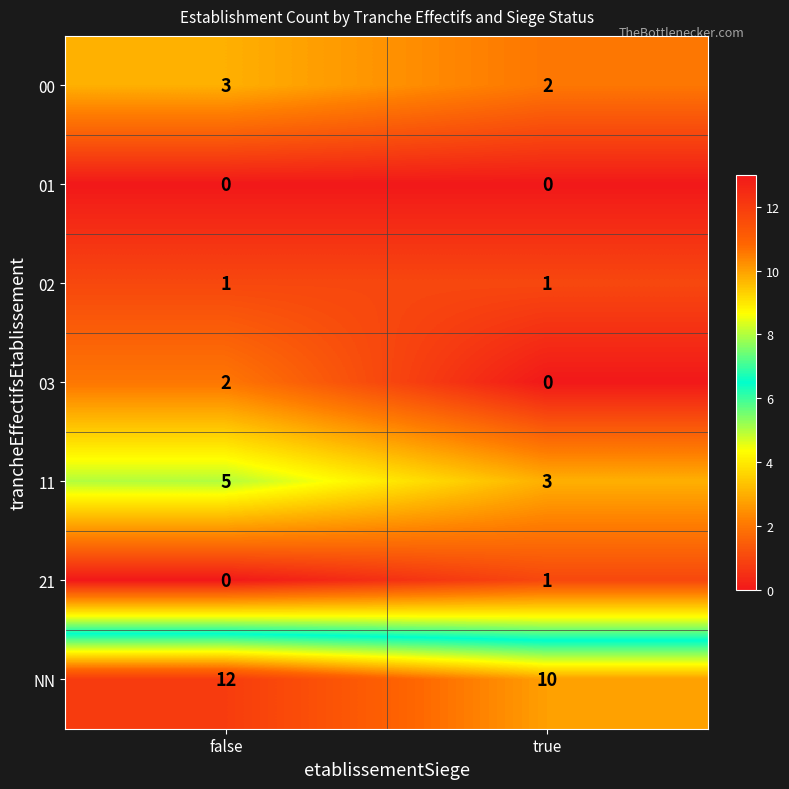

Reading left to right, list all the values displayed in this chart.

00: false=3	true=2
01: false=0	true=0
02: false=1	true=1
03: false=2	true=0
11: false=5	true=3
21: false=0	true=1
NN: false=12	true=10